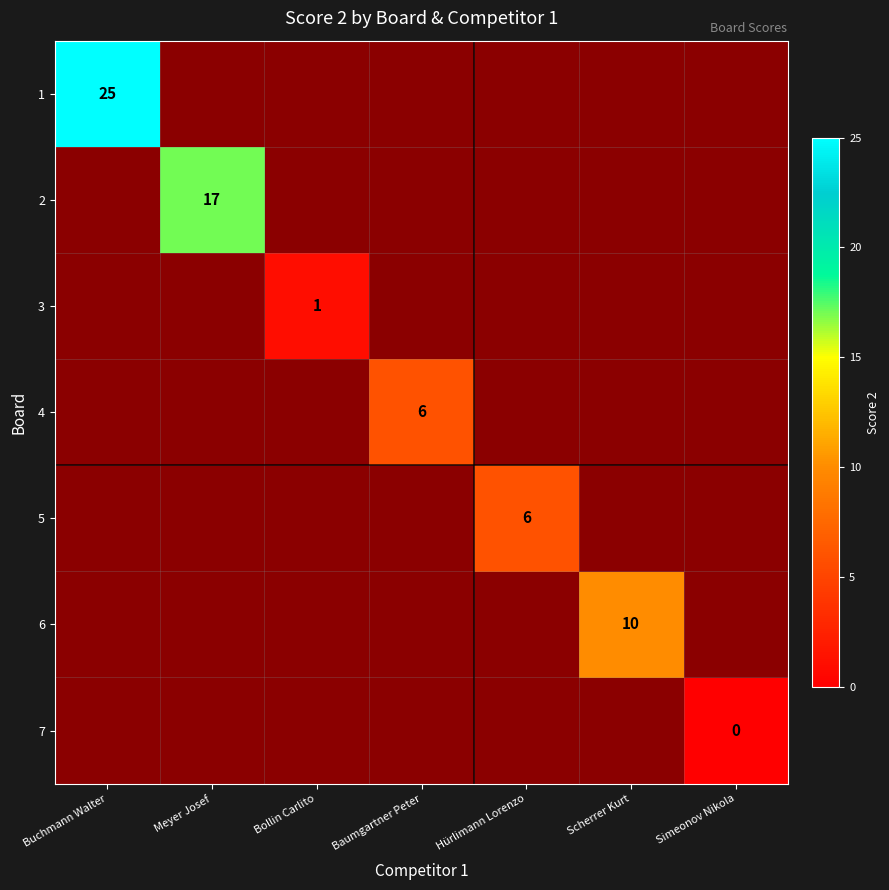

The 5 series shows 6 at Hürlimann Lorenzo. True or false?

True